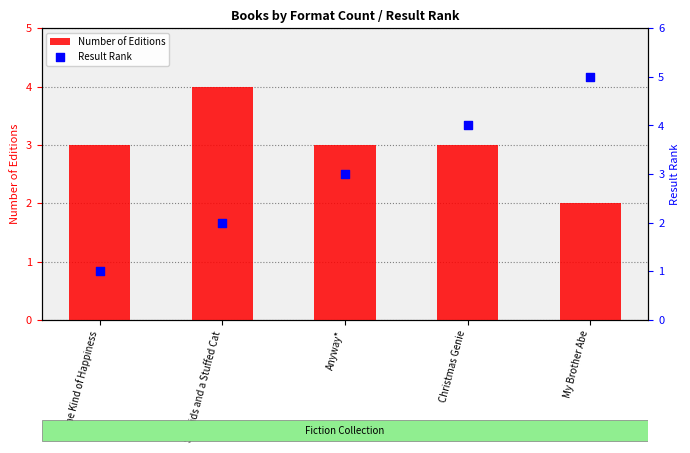

At how many categories does at least one series exceed 4?

1